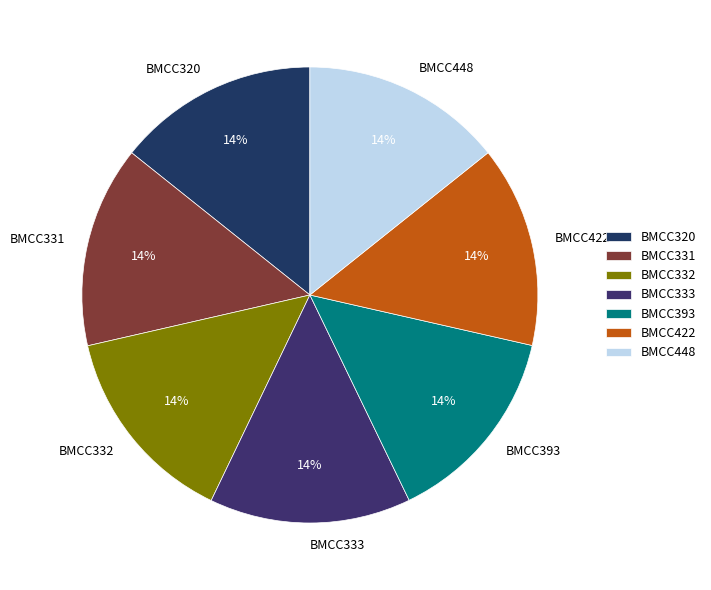

To the nearest percent, what percentage of the pie is BMCC331?

14%